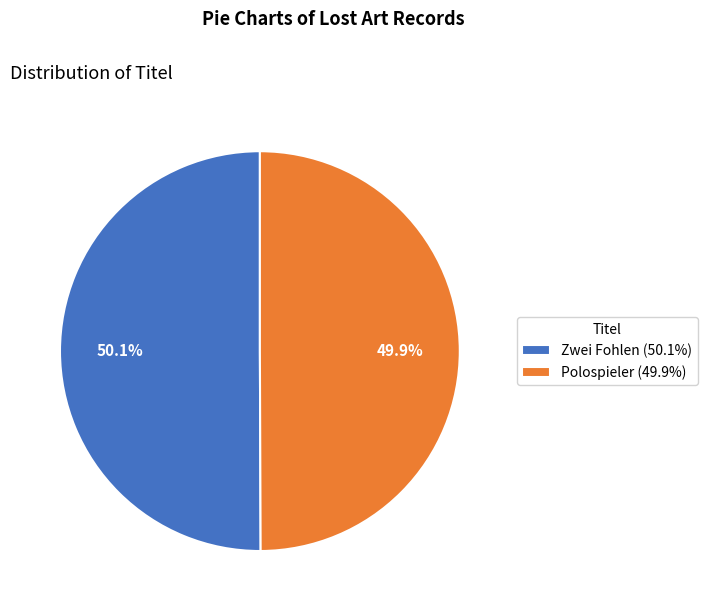

To the nearest percent, what percentage of the pie is Polospieler?

50%